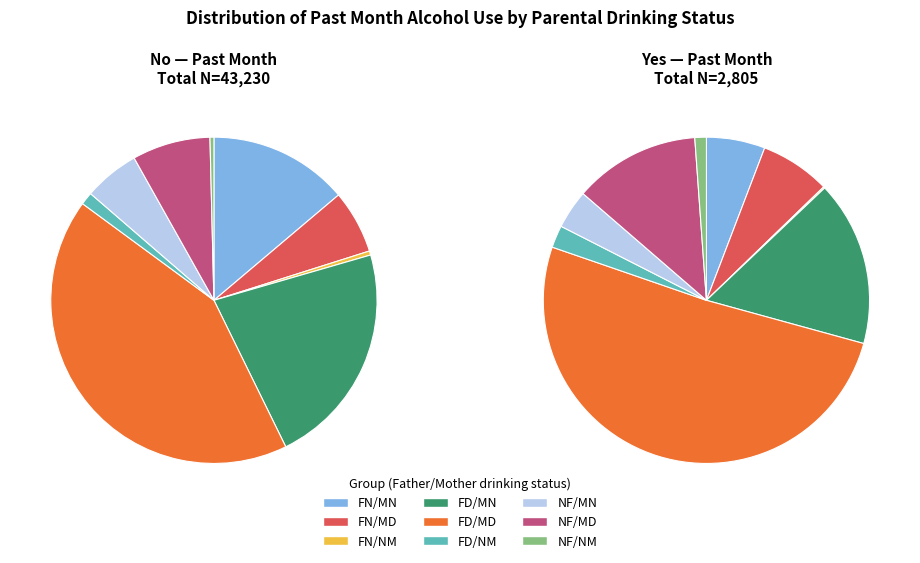

Do NF/NM and FD/MD together represent more than half of the pie?

No